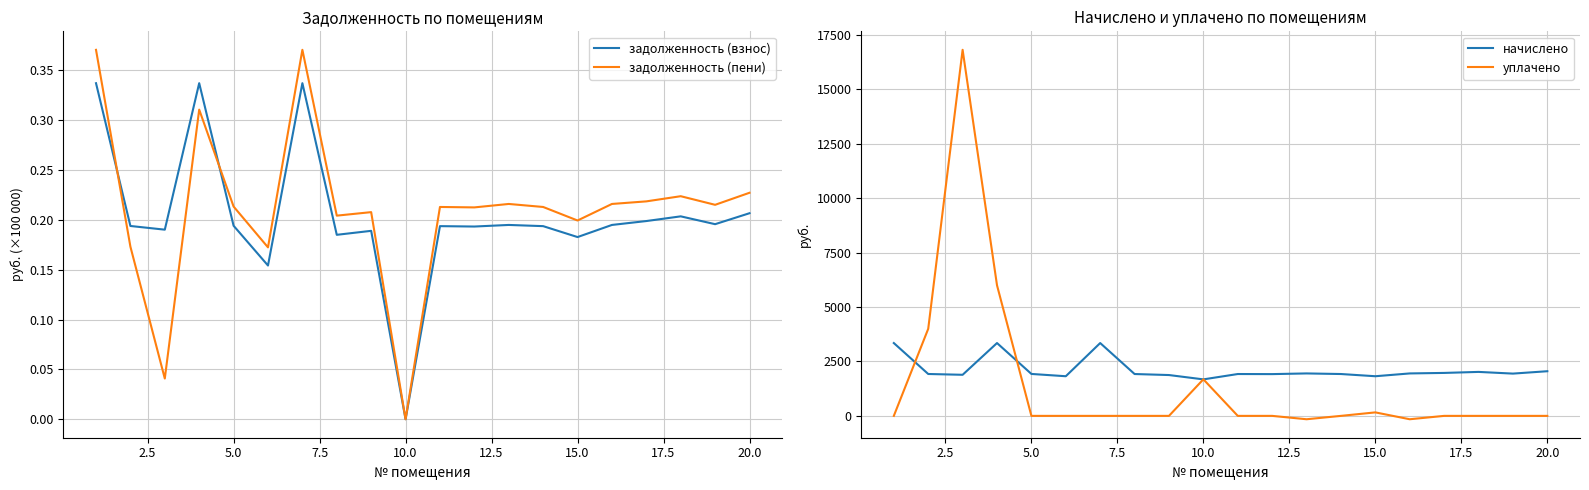

The value of уплачено at 20.0 is 8988.4. True or false?

False